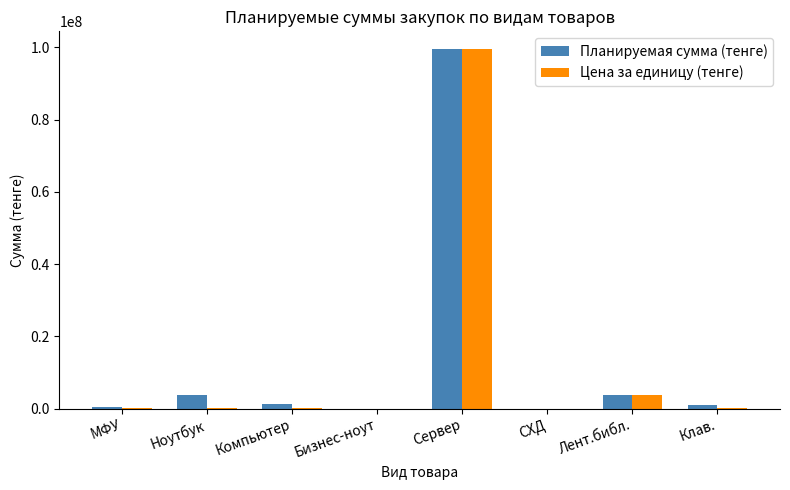

Where is Цена за единицу (тенге) nearest to the value 49726338?

Лент.библ.